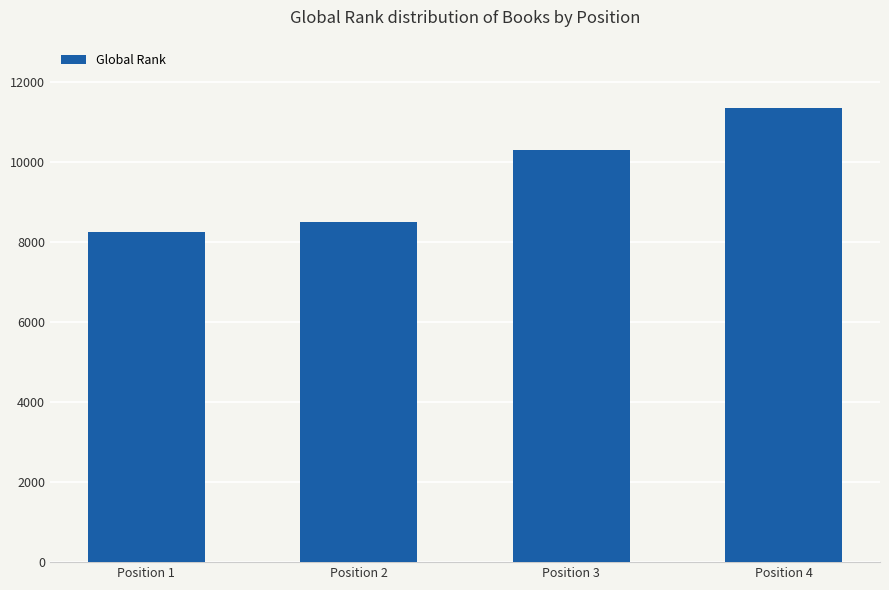

How many data points are less than 10301?

2